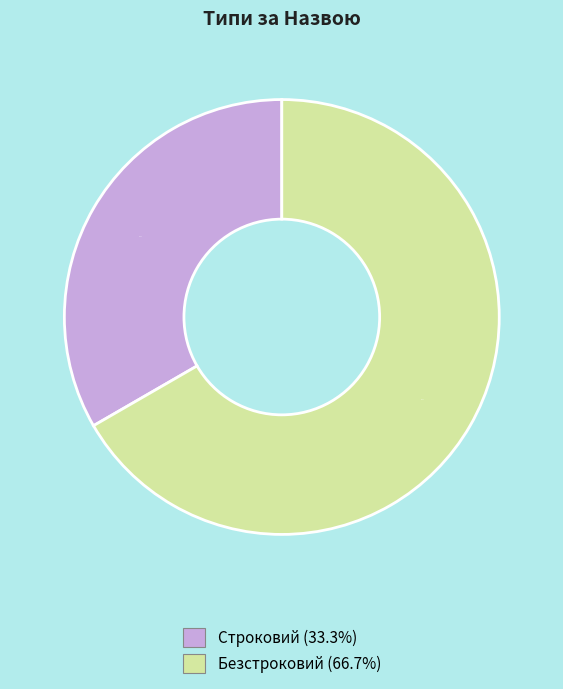

Which category has the biggest portion of the pie?

Безстроковий